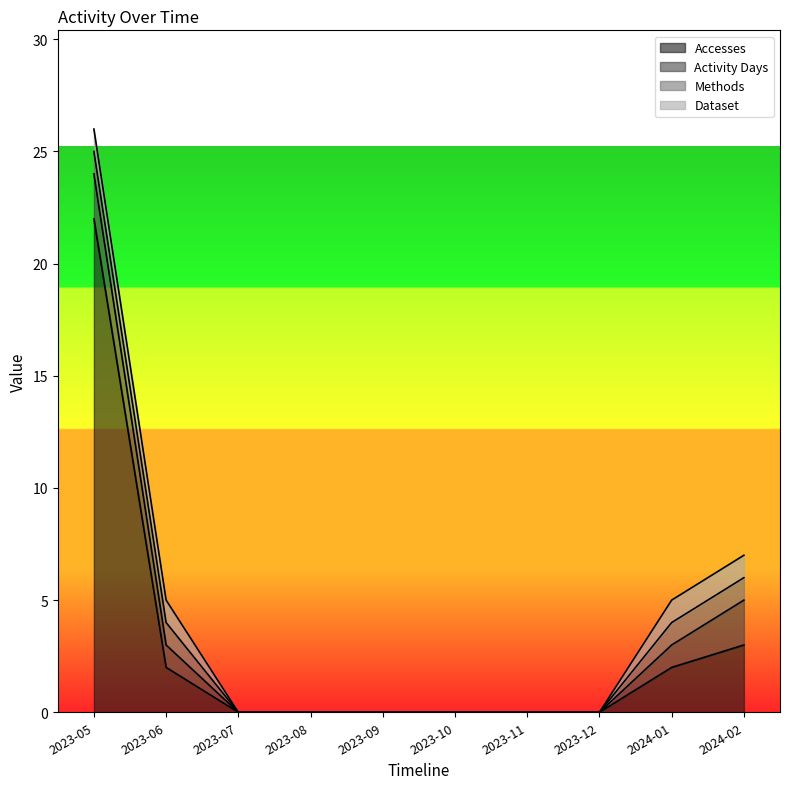

Which category has the highest value in the Methods series?

2023-05